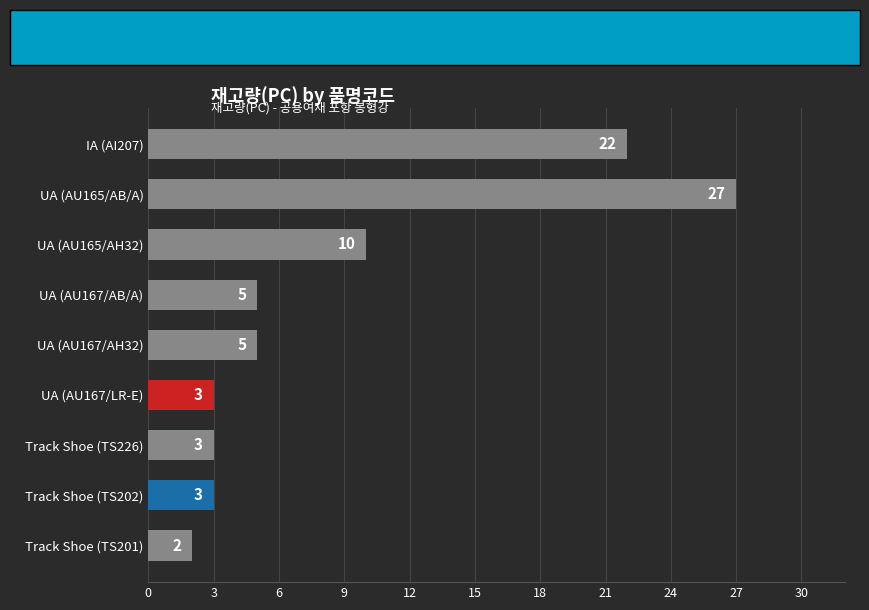

Reading top to bottom, transcribe all the data shown in this chart.

22	27	10	5	5	3	3	3	2